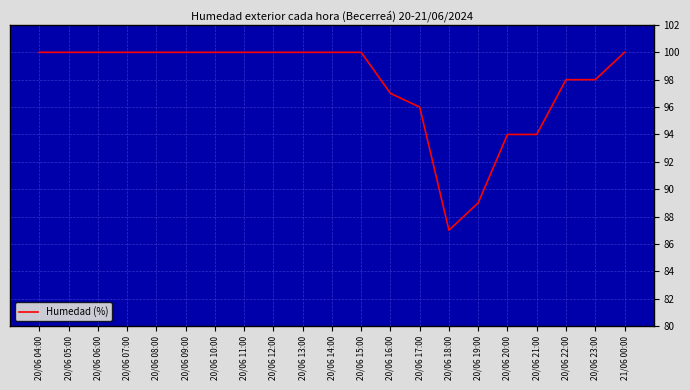

What position from the left is 20/06 21:00?

18